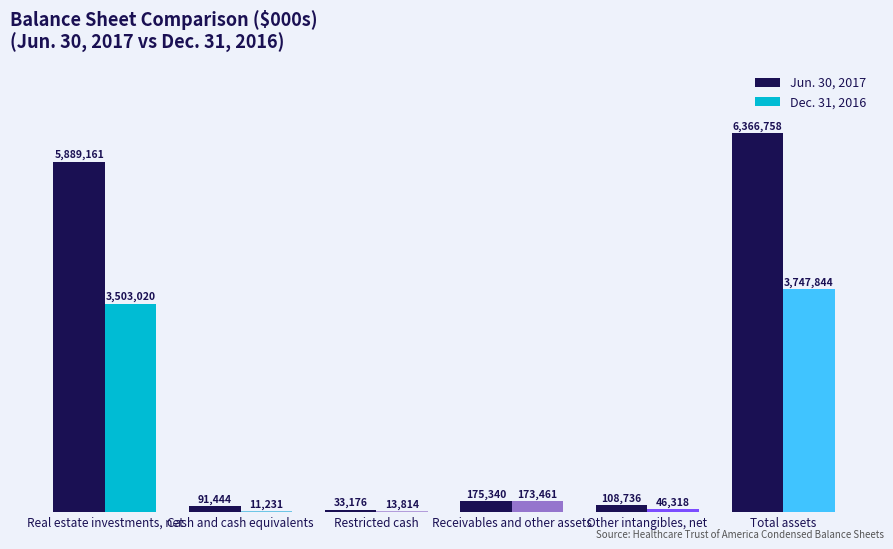

Which series has the largest total across all categories?

Jun. 30, 2017